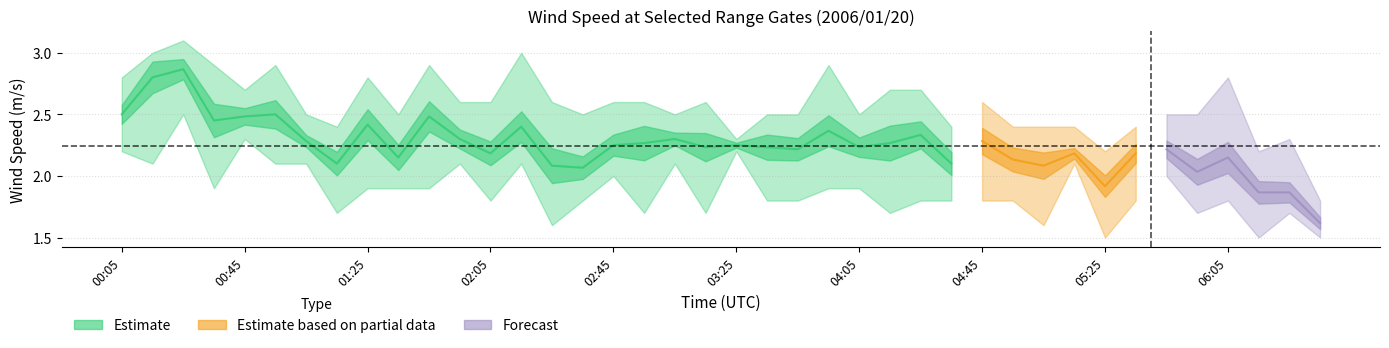

At which category does 9.675 reach its first local peak?

00:25